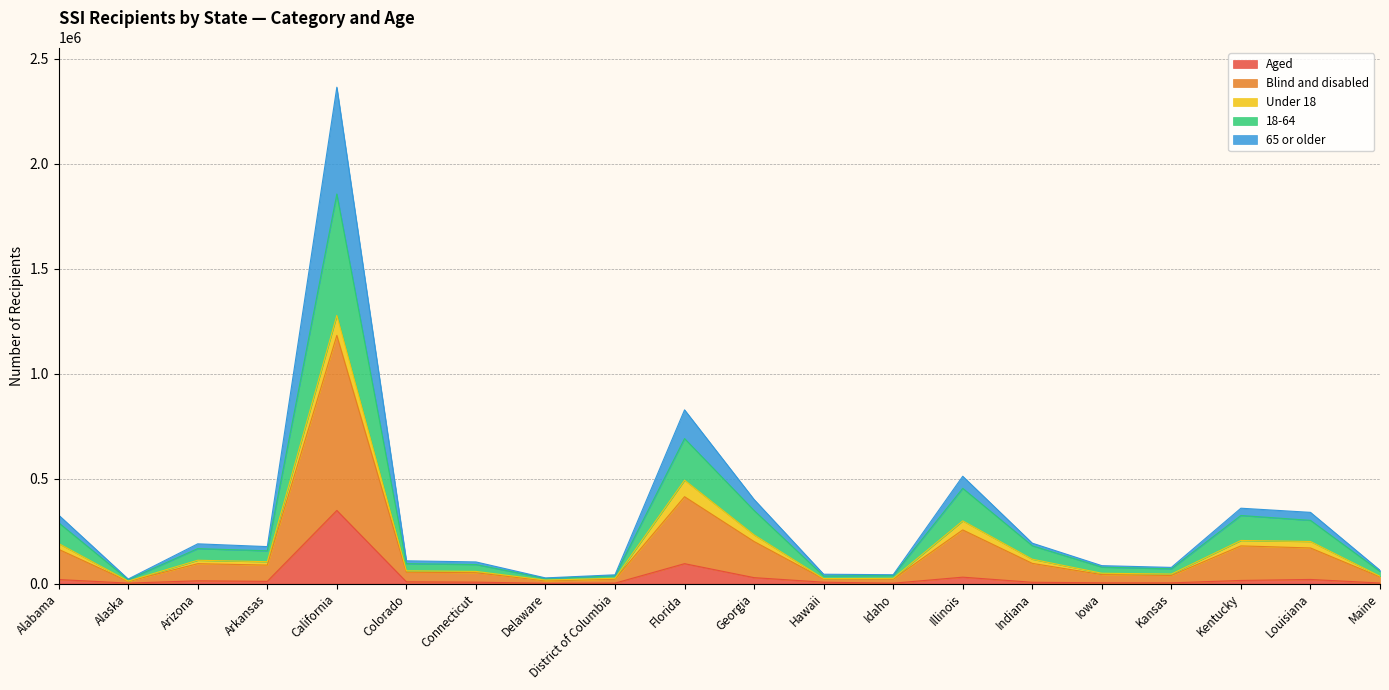

True or false: Aged and 18-64 cross at least once.

False